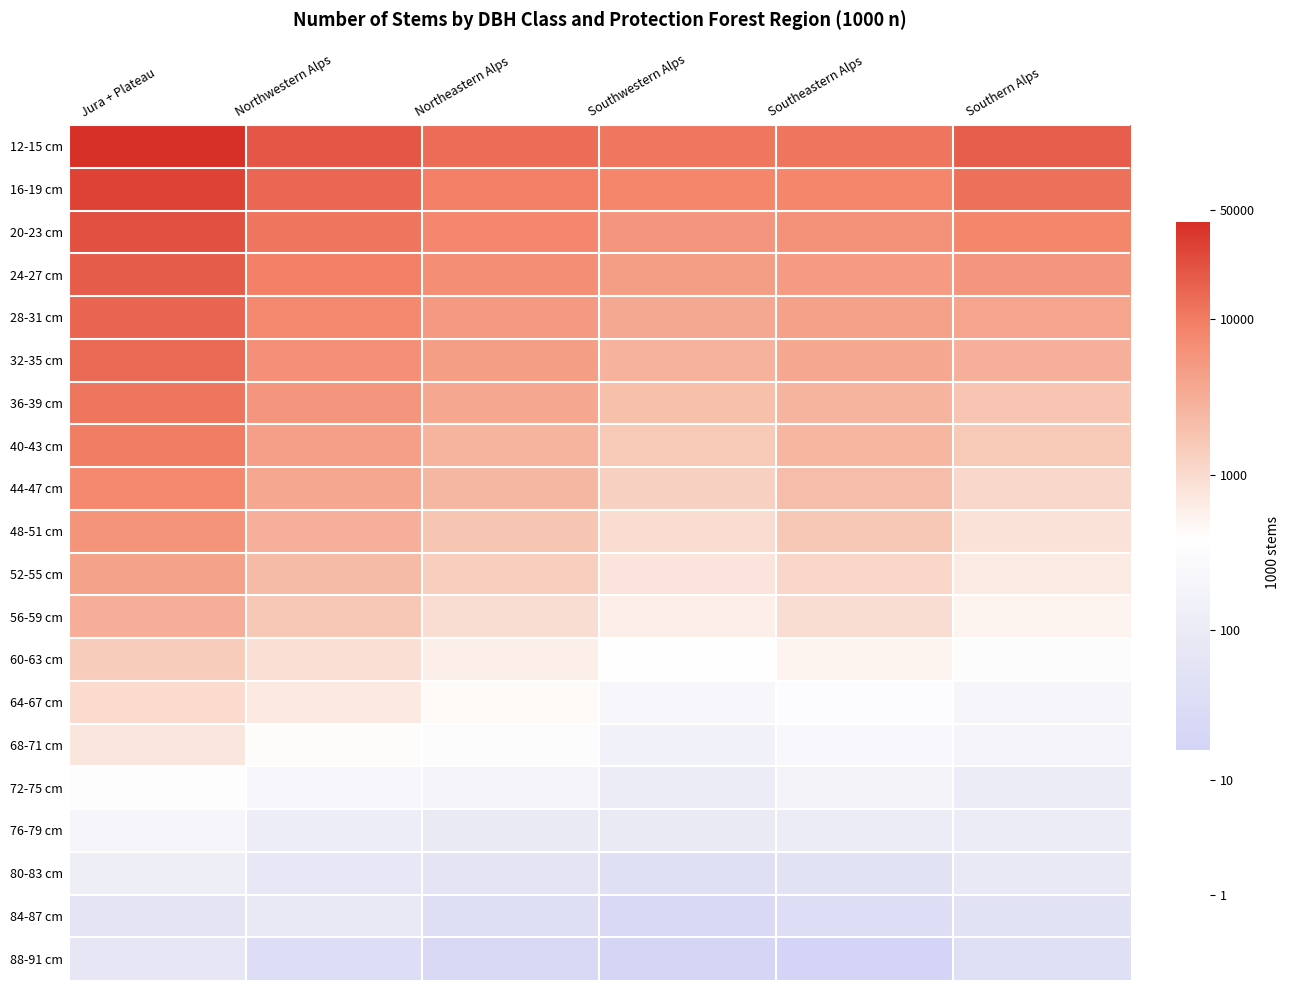

Rank the series at Northwestern Alps from lowest to highest value.

88-91 cm, 80-83 cm, 84-87 cm, 76-79 cm, 72-75 cm, 68-71 cm, 64-67 cm, 60-63 cm, 56-59 cm, 52-55 cm, 48-51 cm, 44-47 cm, 40-43 cm, 36-39 cm, 32-35 cm, 28-31 cm, 24-27 cm, 20-23 cm, 16-19 cm, 12-15 cm